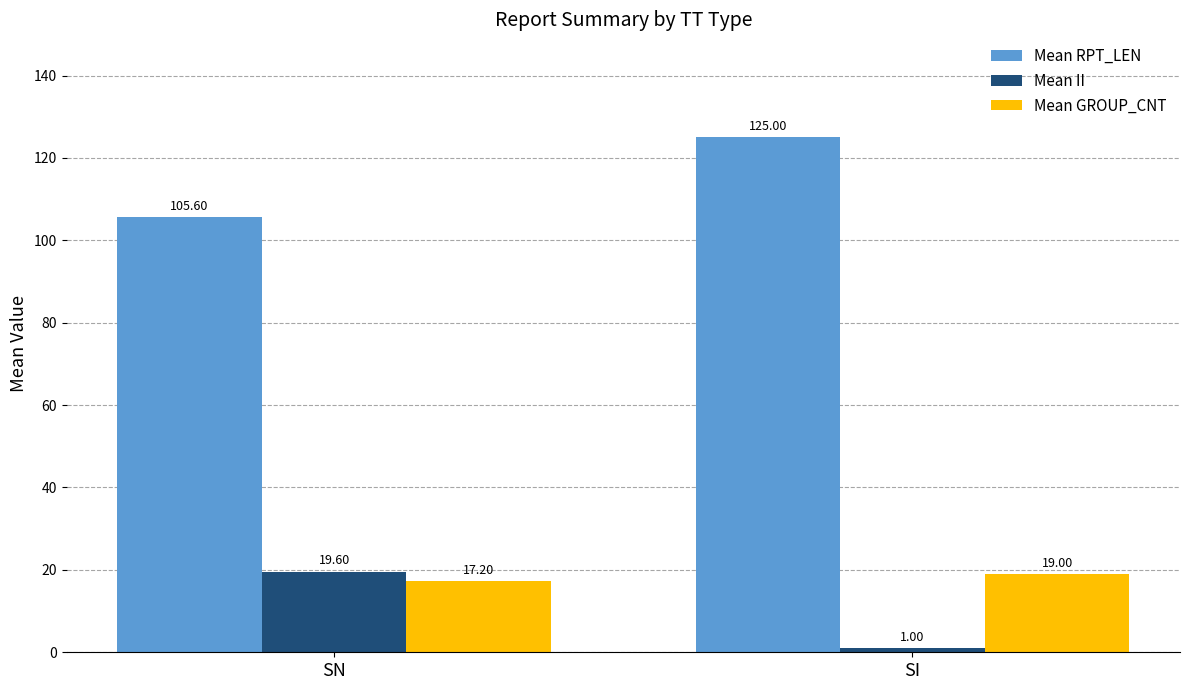

What is the difference between the Mean GROUP_CNT values at SN and SI?

1.8